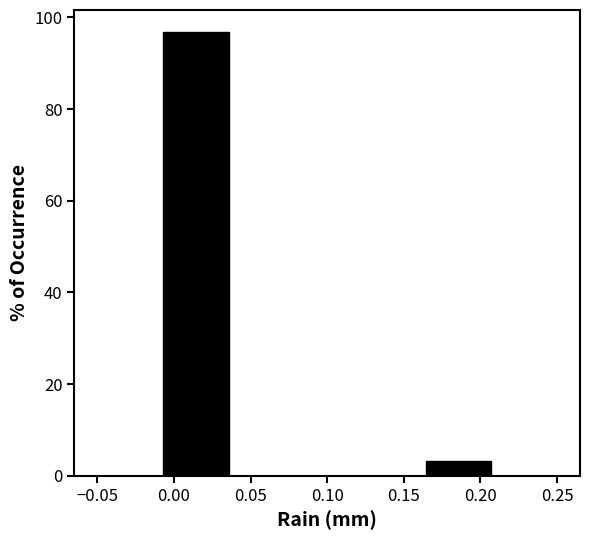

What is the height of the bar covering -0.005 to 0.035 on the x-axis? Neither the bar edges nor the heights are printed on the chart, so give them approximately, as read against the axes.

96